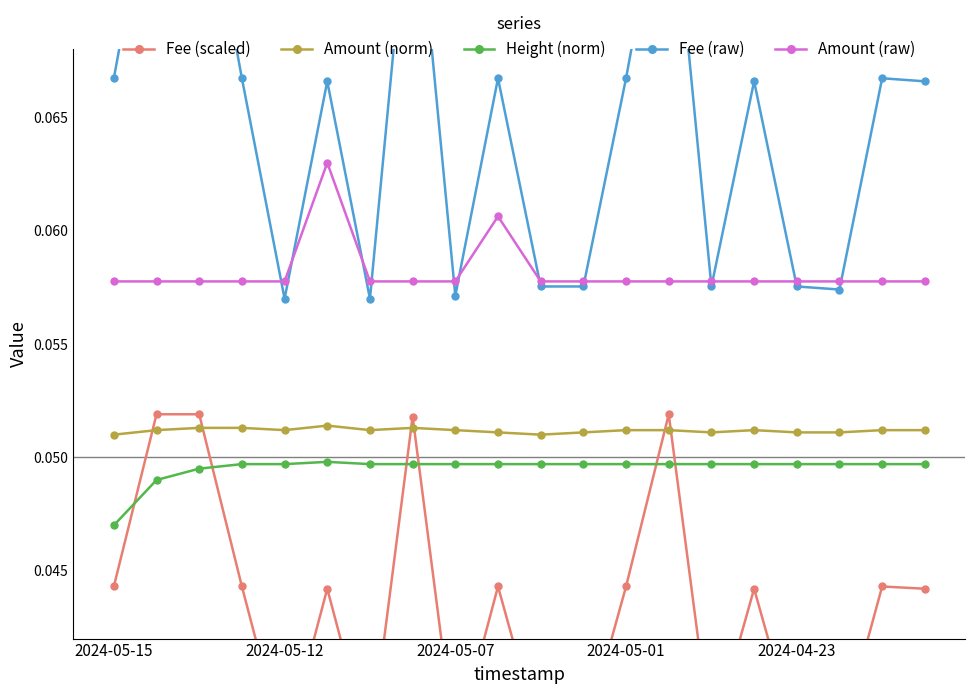

Count the Amount (raw) values in the range 0 to 1.

20